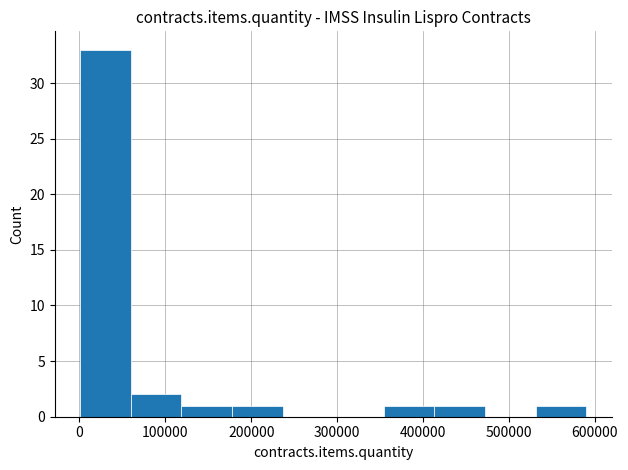

Which range on the x-axis has the tallest bar?

0 to 60000